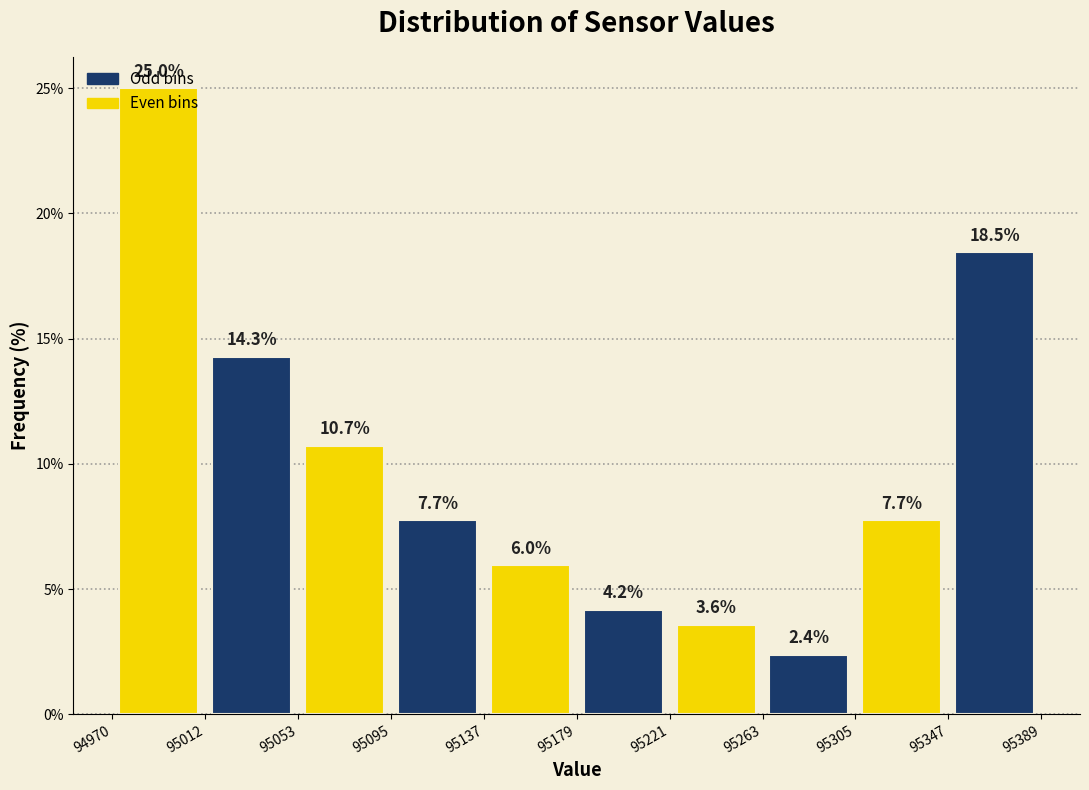

Which range on the x-axis has the tallest bar?

94970 to 95012